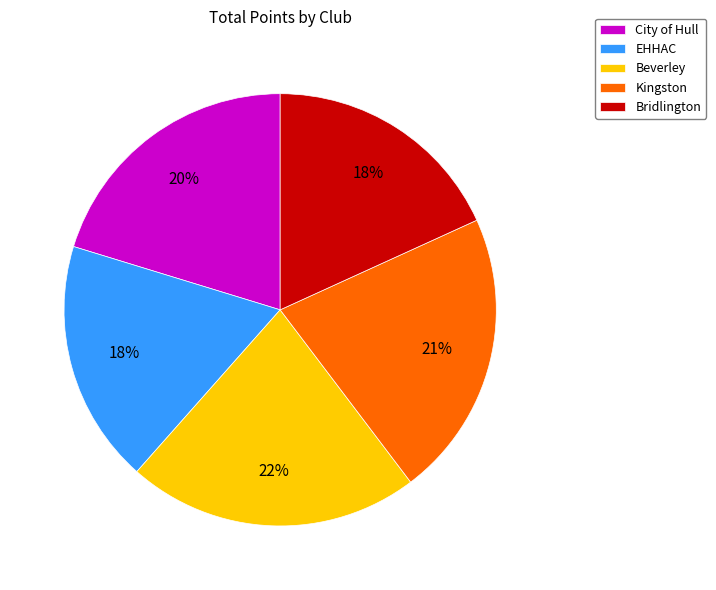

To the nearest percent, what percentage of the pie is Bridlington?

18%